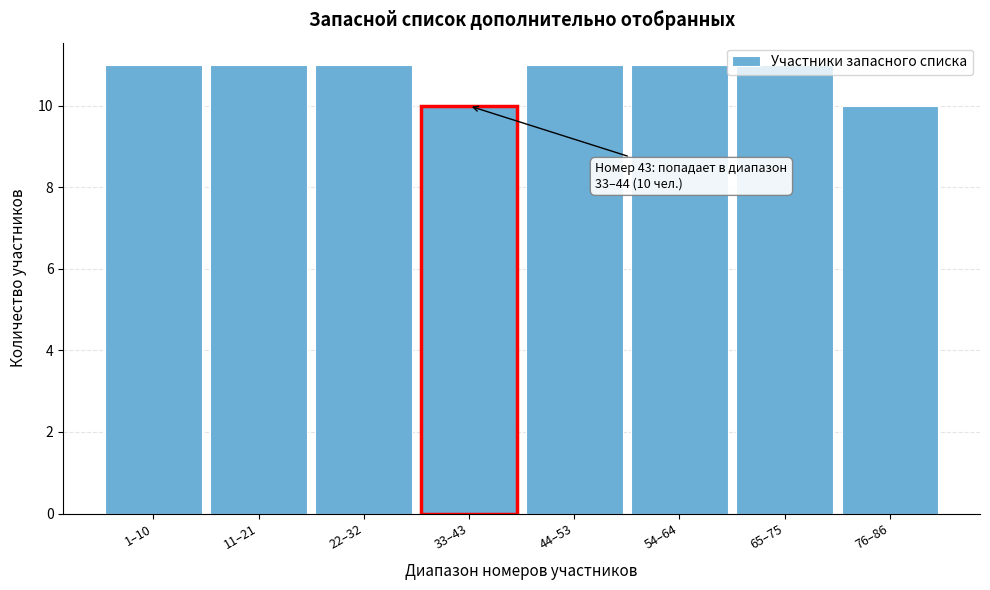

What is the ratio of the value at 1–10 to the value at 76–86?

1.1